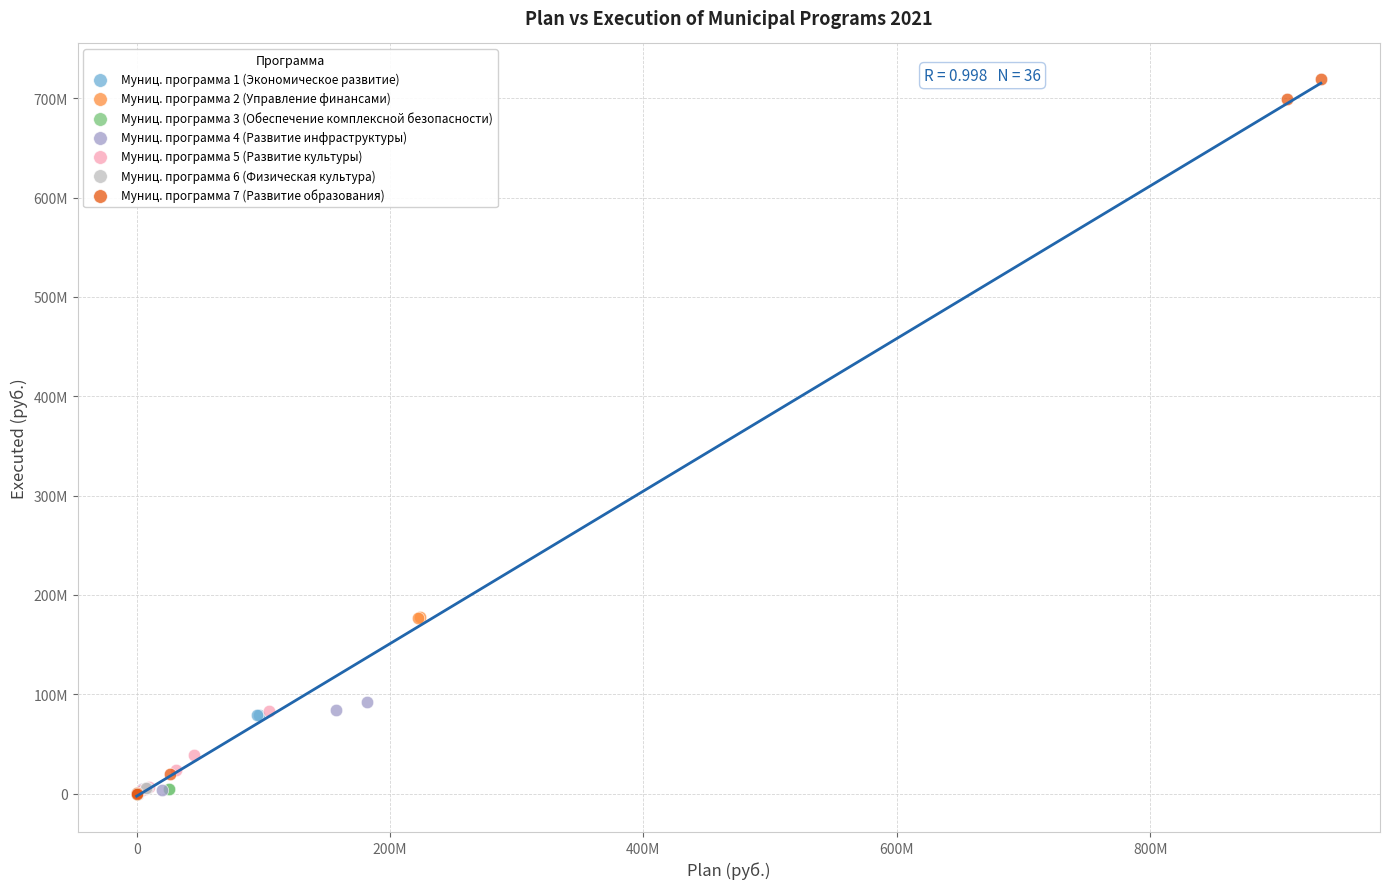

Which series contains the highest Y value?

Муниц. программа 7 (Развитие образования)